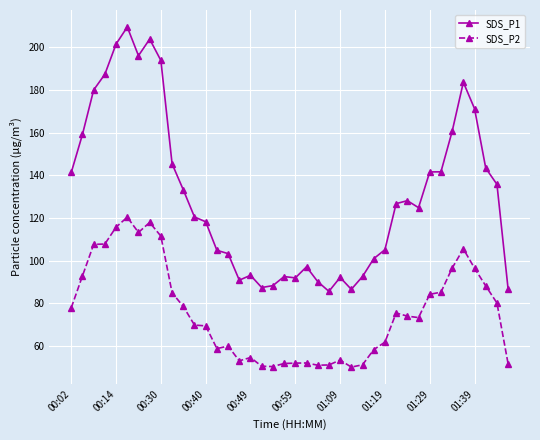

What are all the series names shown in the legend?

SDS_P1, SDS_P2